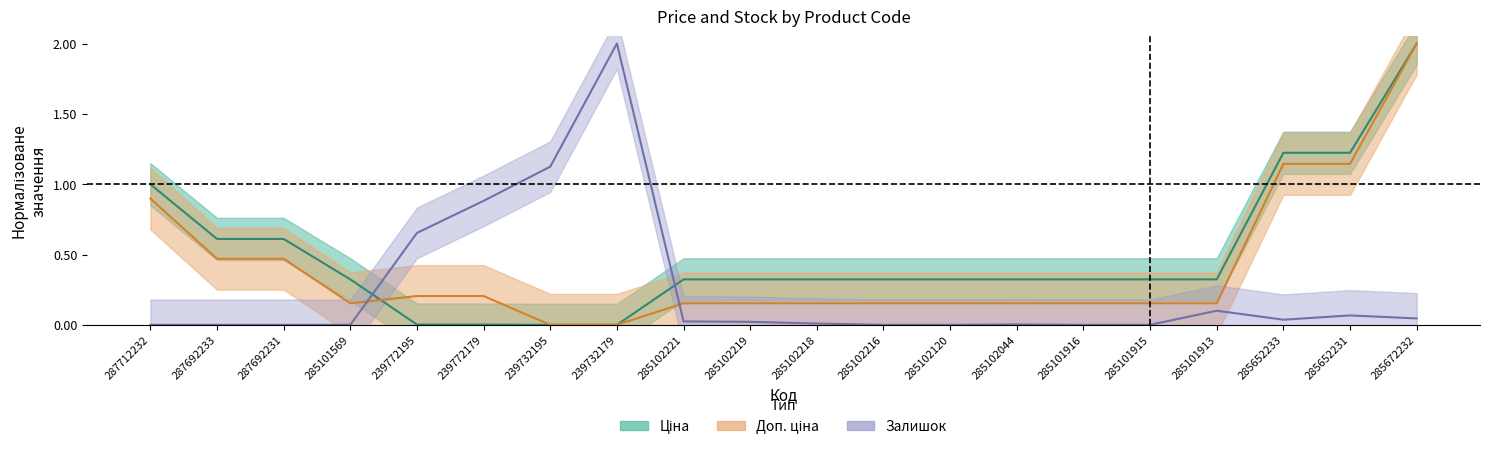

True or false: Доп. ціна and Залишок cross at least once.

True